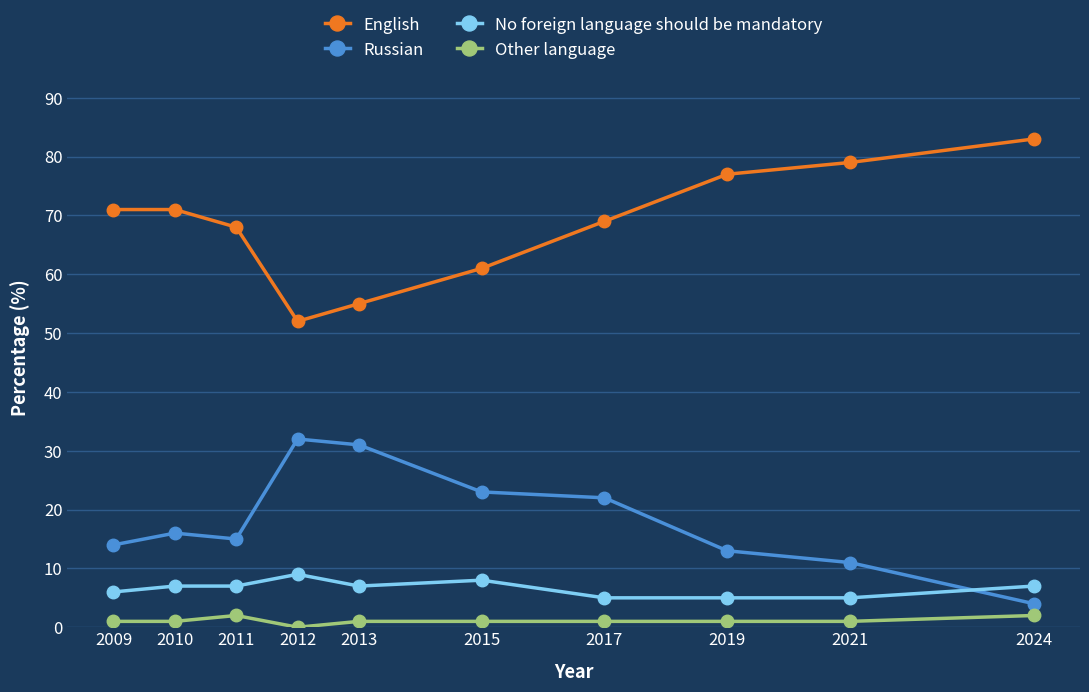

True or false: No foreign language should be mandatory and English cross at least once.

False